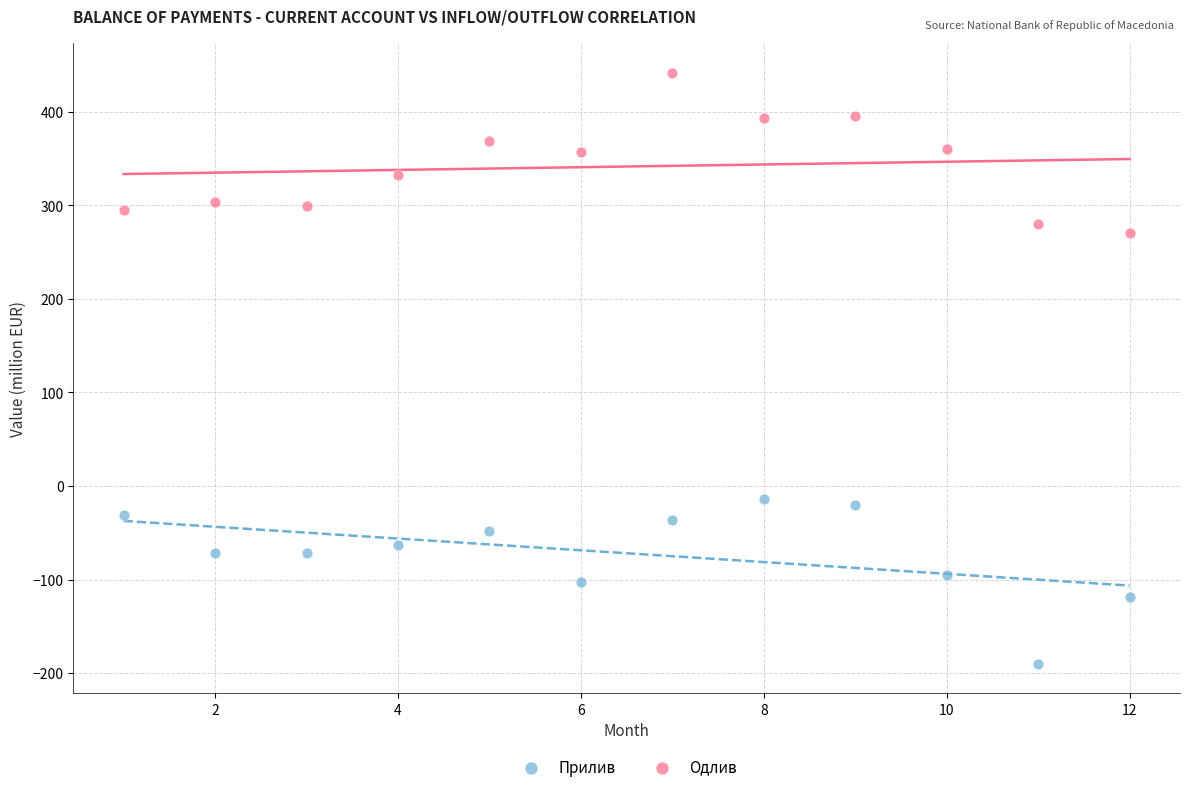

Which series contains the lowest Y value?

Прилив